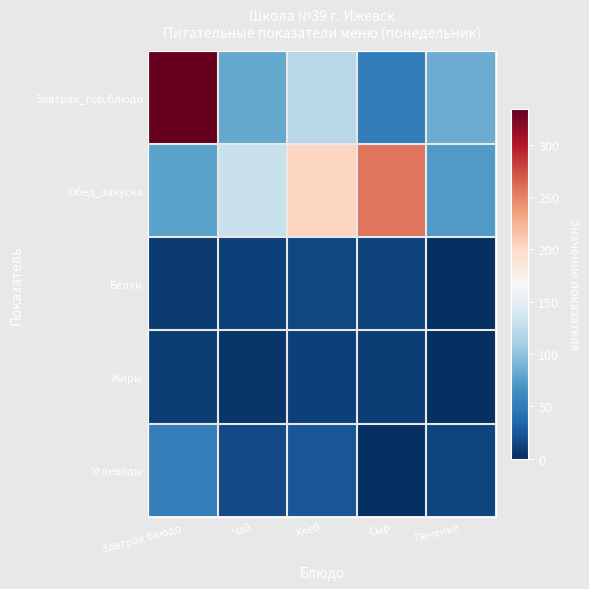

Count the number of data series in this chart.

5